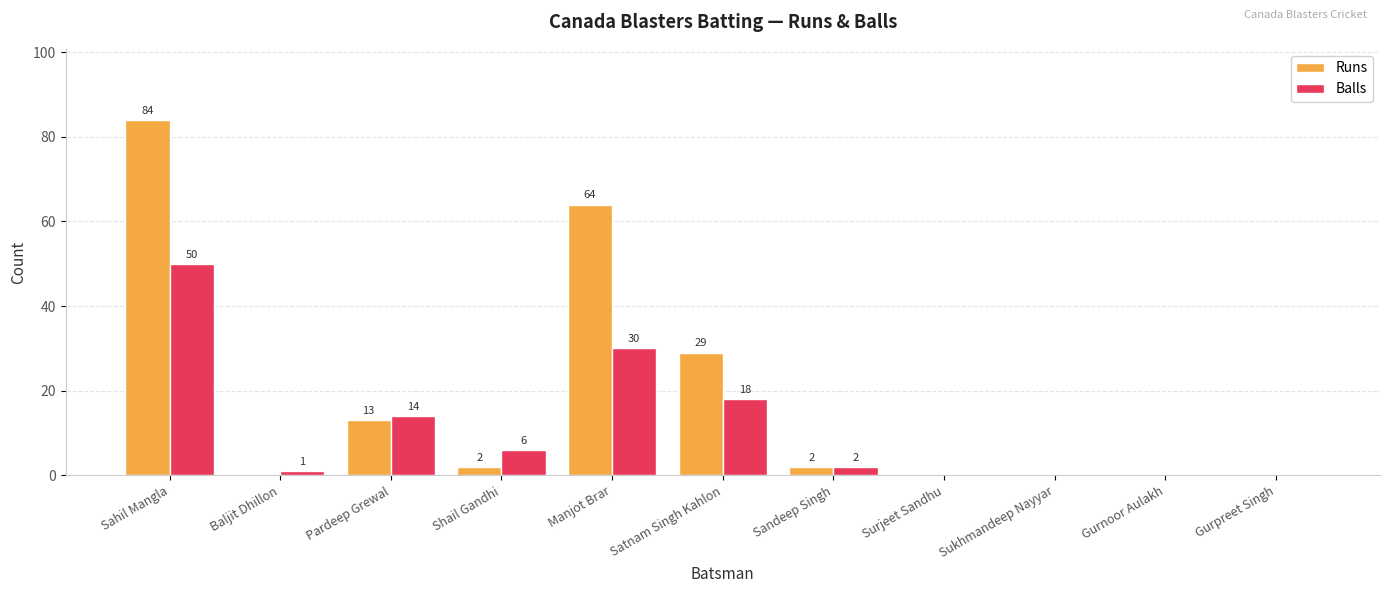

What is the maximum value for Balls?

50